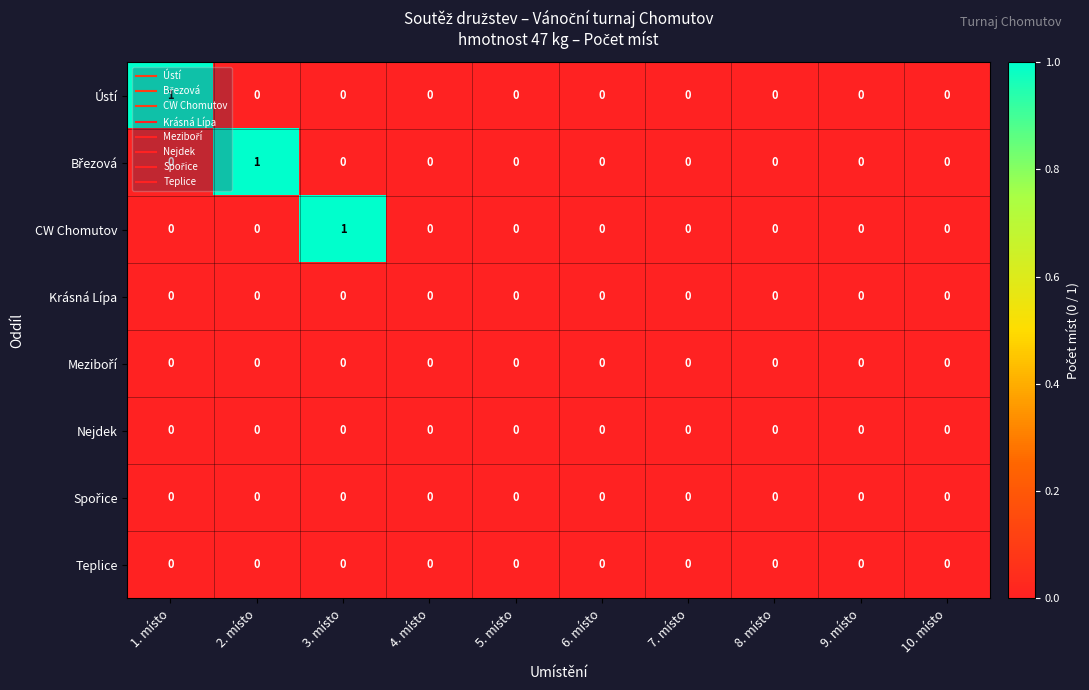

What is the spread (max minus min) of values at 3. místo?

1